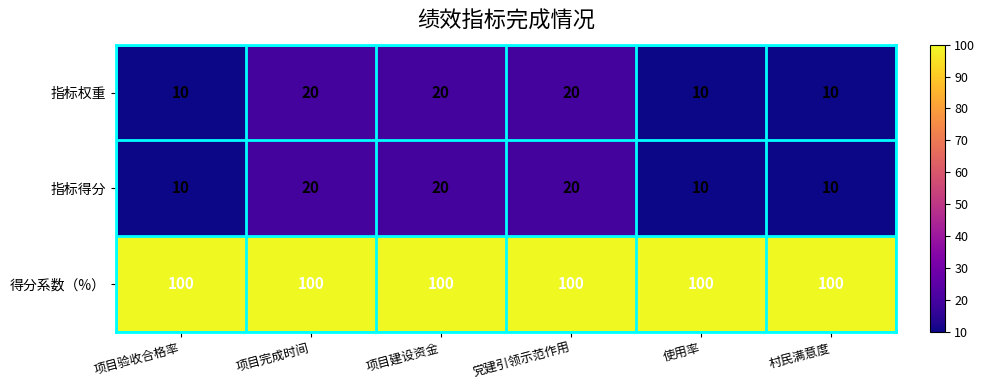

What is the approximate value of 得分系数（%） at 村民满意度?

100